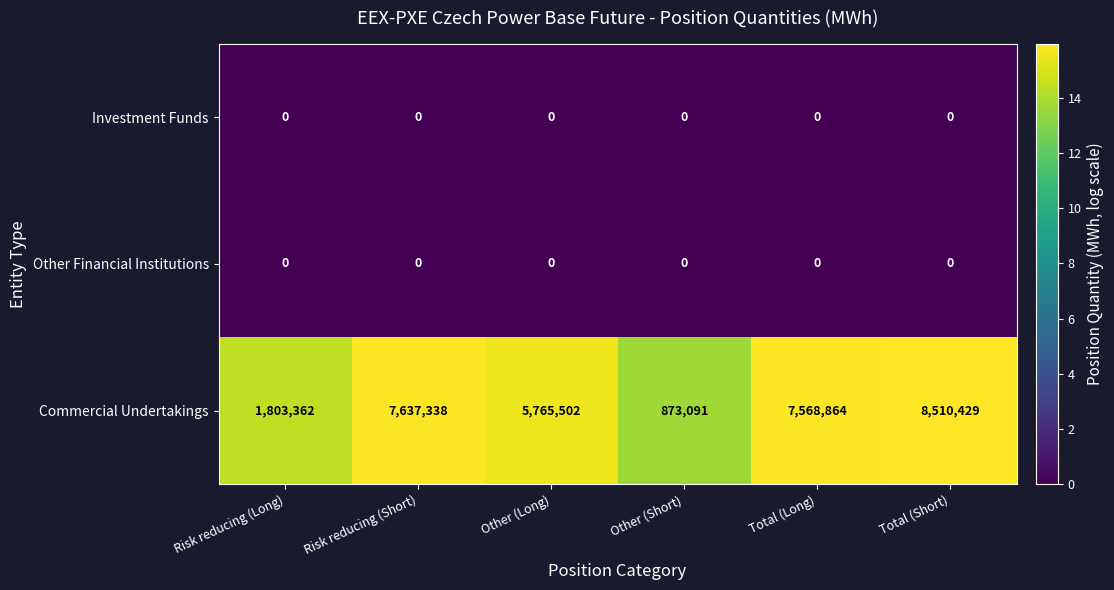

List the labels in order of Commercial Undertakings value, largest first.

Total (Short), Risk reducing (Short), Total (Long), Other (Long), Risk reducing (Long), Other (Short)